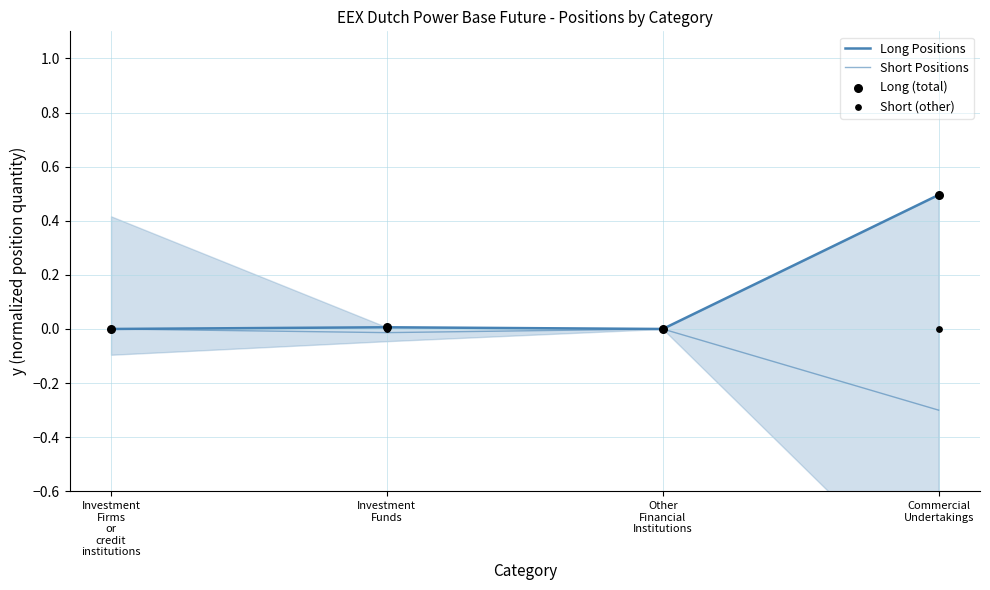

What are all the series names shown in the legend?

Long Positions, Short Positions, Long (total), Short (other)